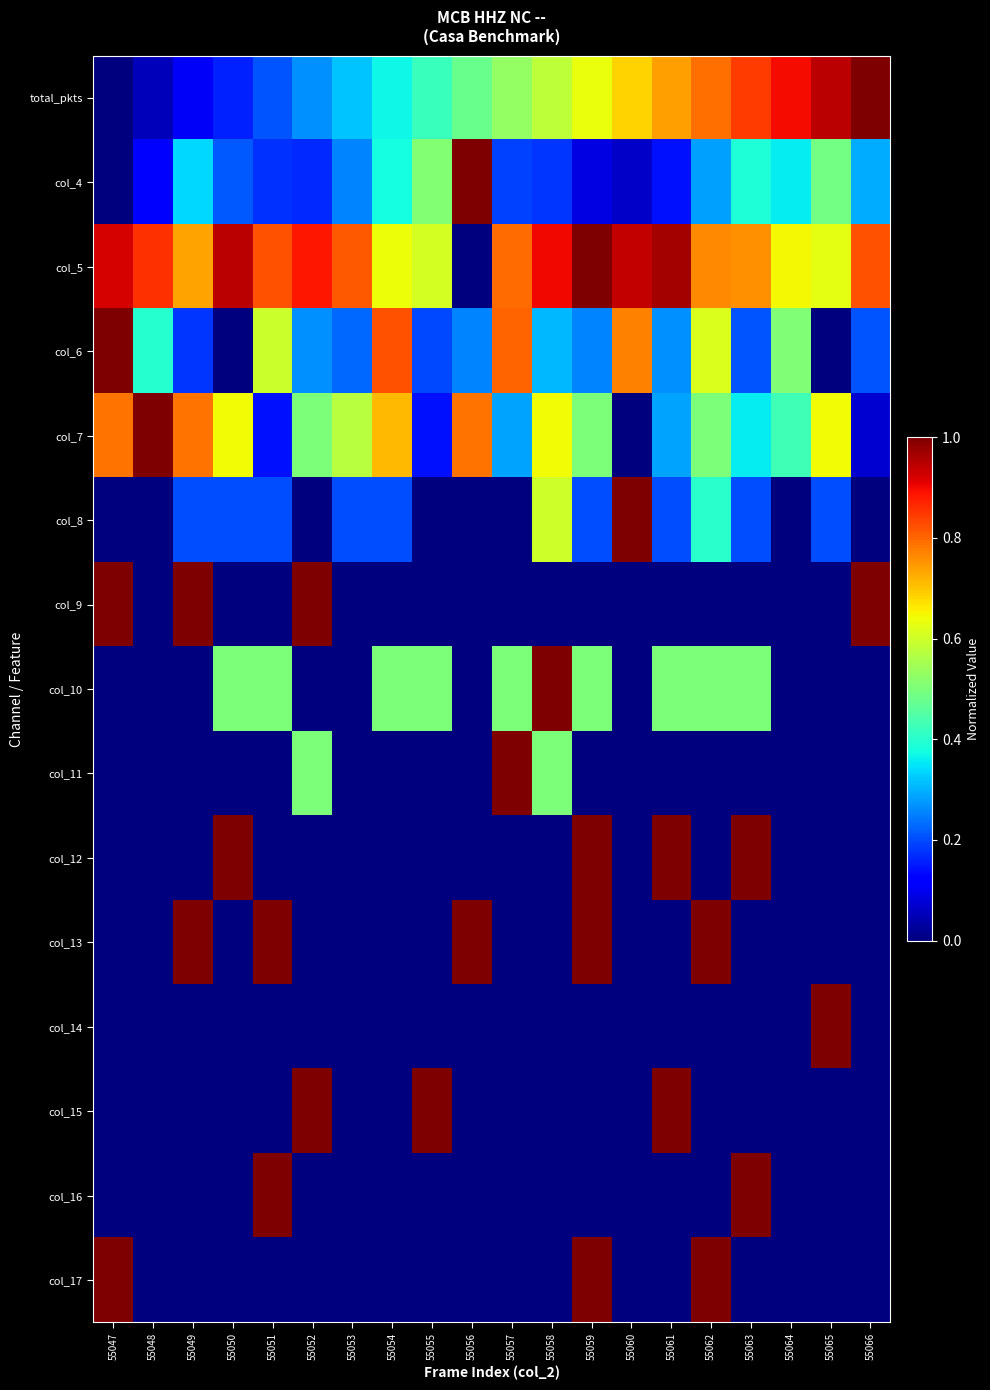

What is the spread (max minus min) of values at 55066?

1.0